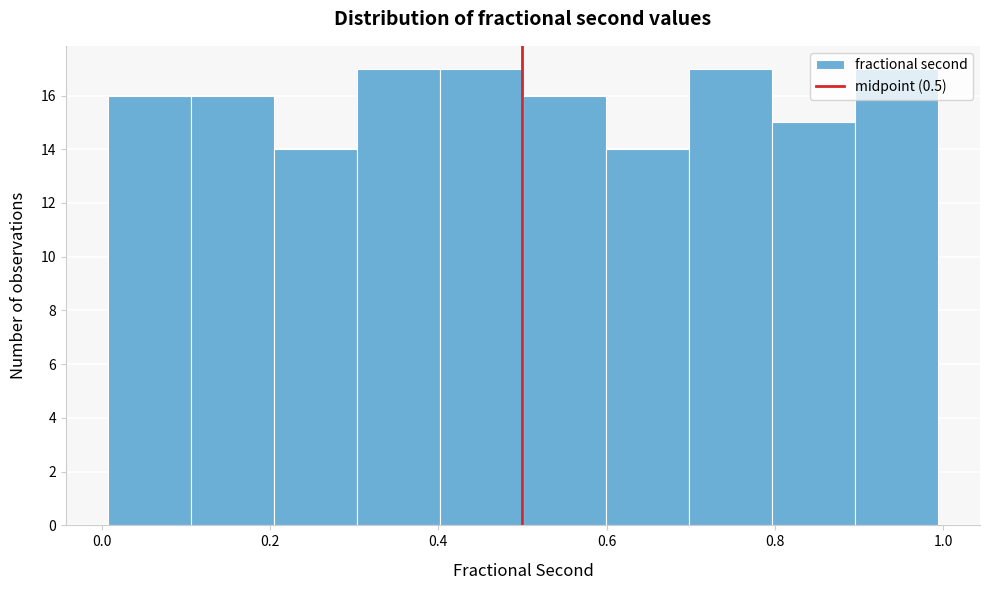

How tall is the bar that spans 0.3 to 0.4 on the x-axis? Neither the bar edges nor the heights are printed on the chart, so give them approximately, as read against the axes.

17